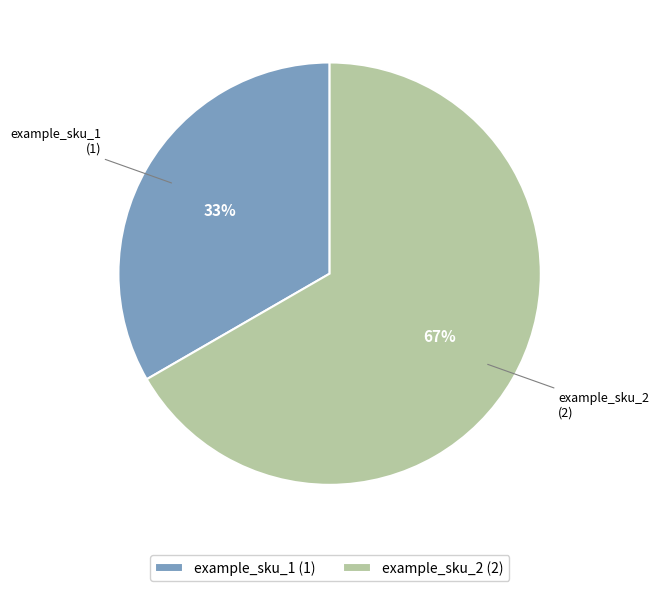

Is it true that example_sku_2 is 67% of the pie?

True